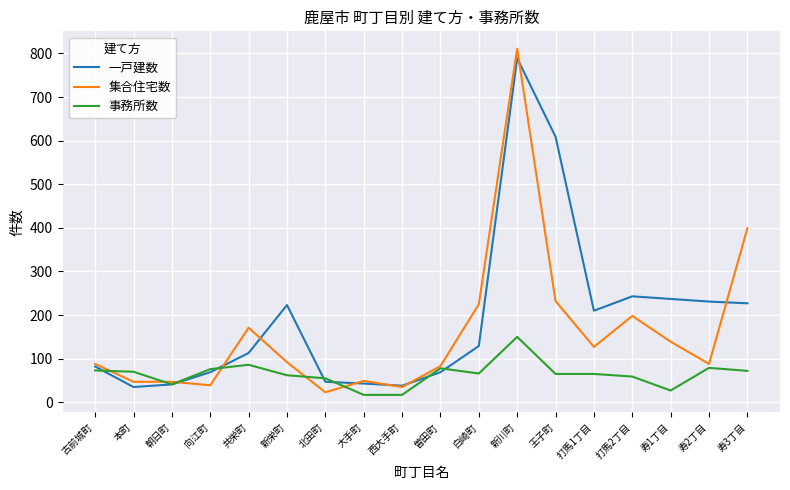

What is the difference between the highest and lowest values at 北田町?

32